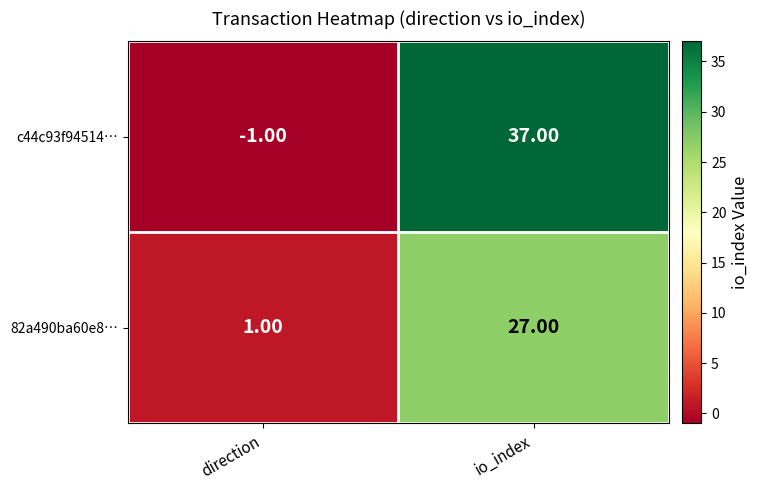

At which category does the chart reach its peak across all series?

io_index